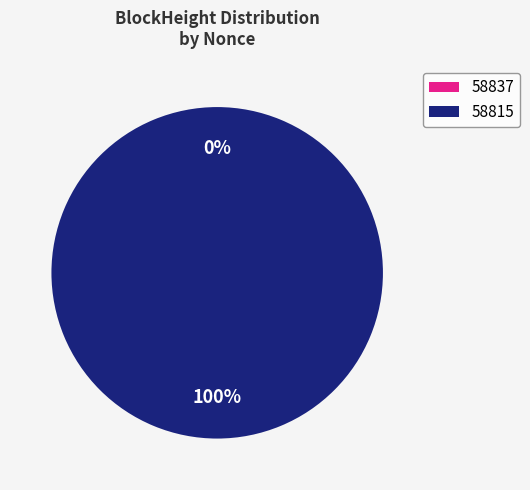

Is it true that 58815 is 99% of the pie?

False